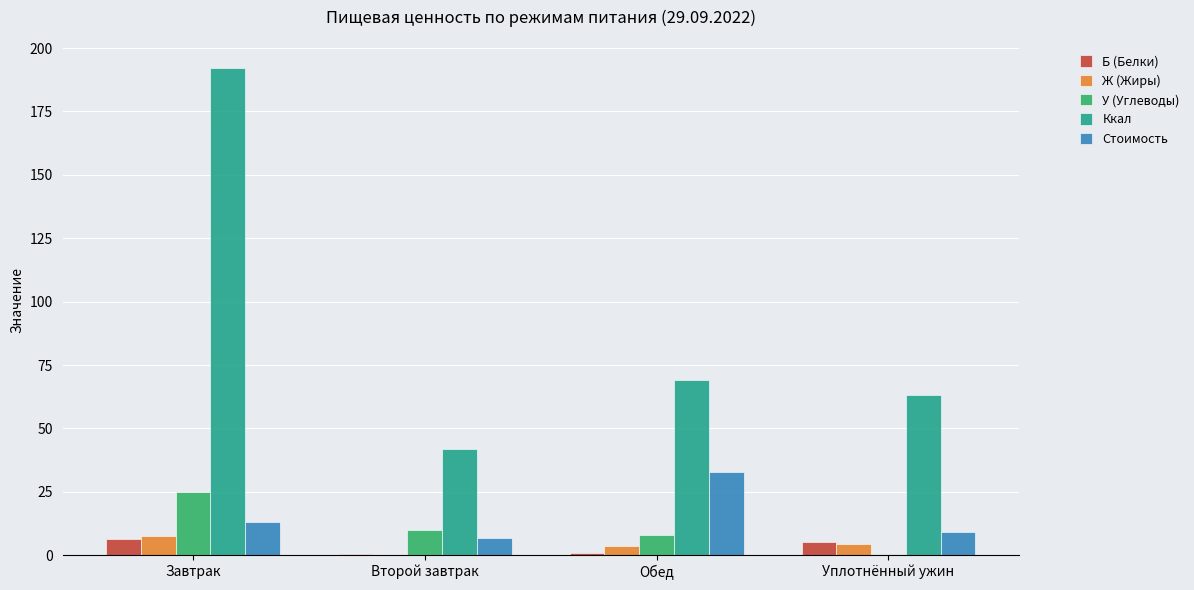

What value does the У (Углеводы) series have at Завтрак?

25.1